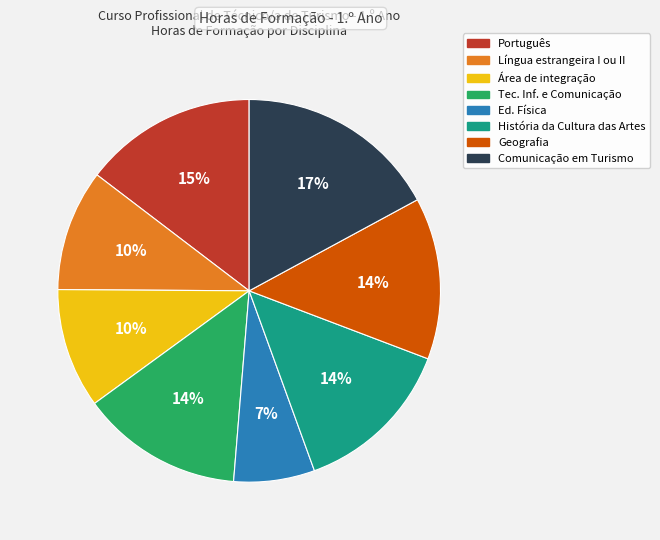

Is there any slice that represents more than half of the pie?

No